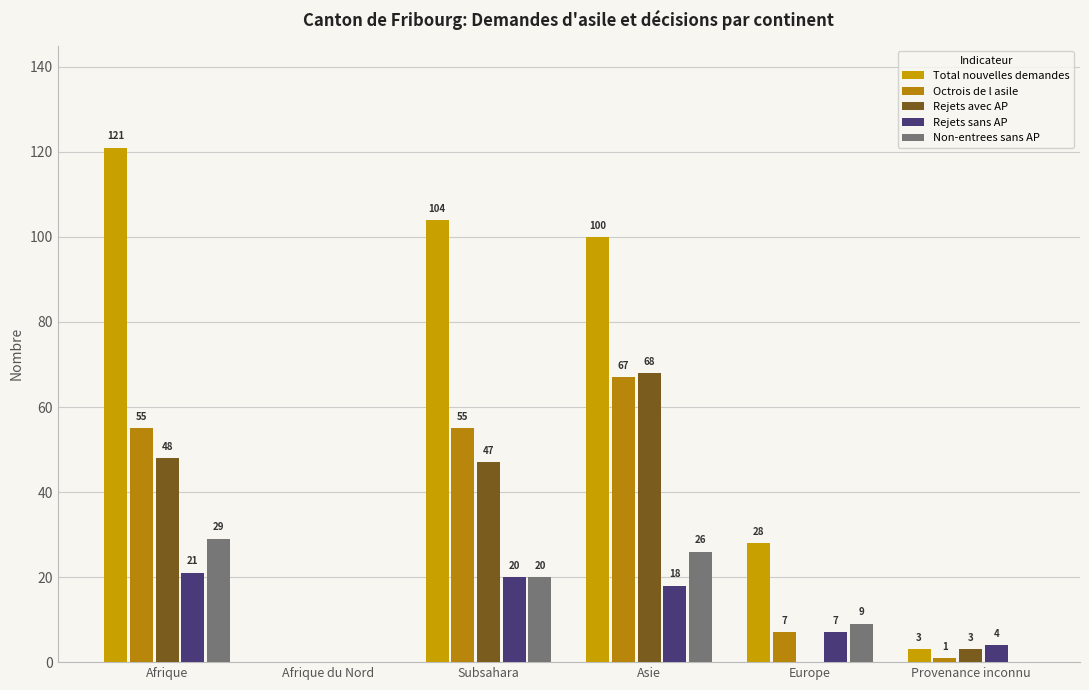

What is the label of the 4th bar from the right?

Subsahara